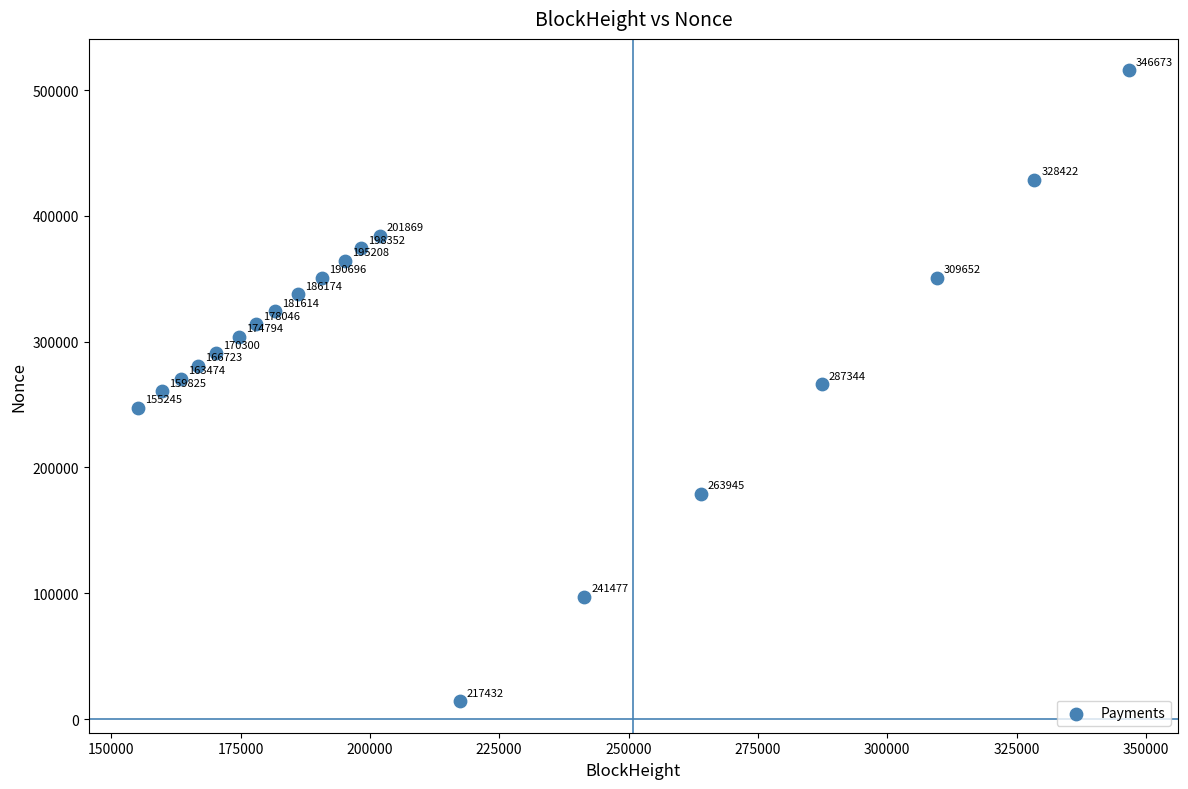

What is the range of Y values (max minus min)?

501530